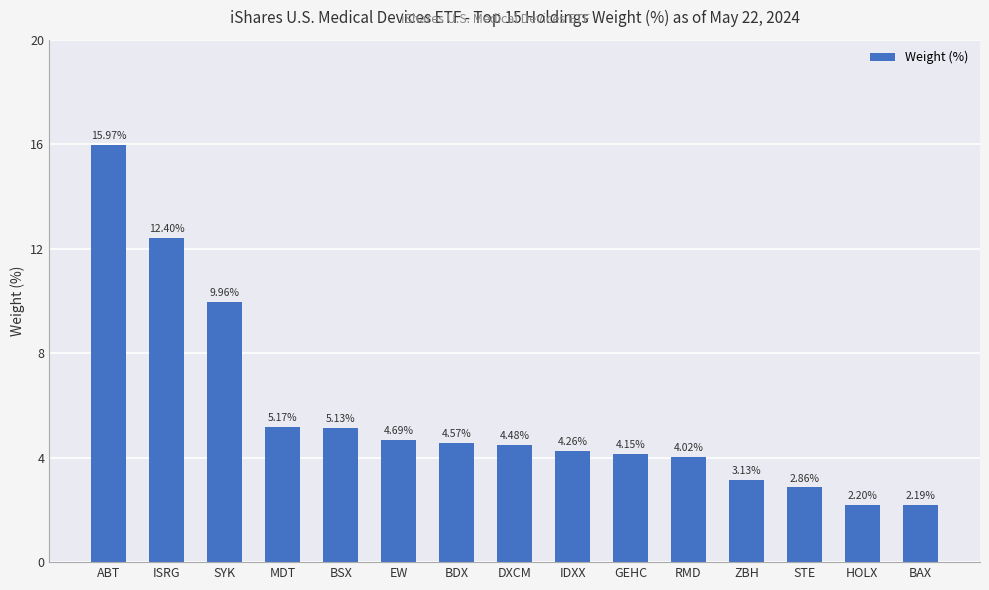

What position from the left is GEHC?

10